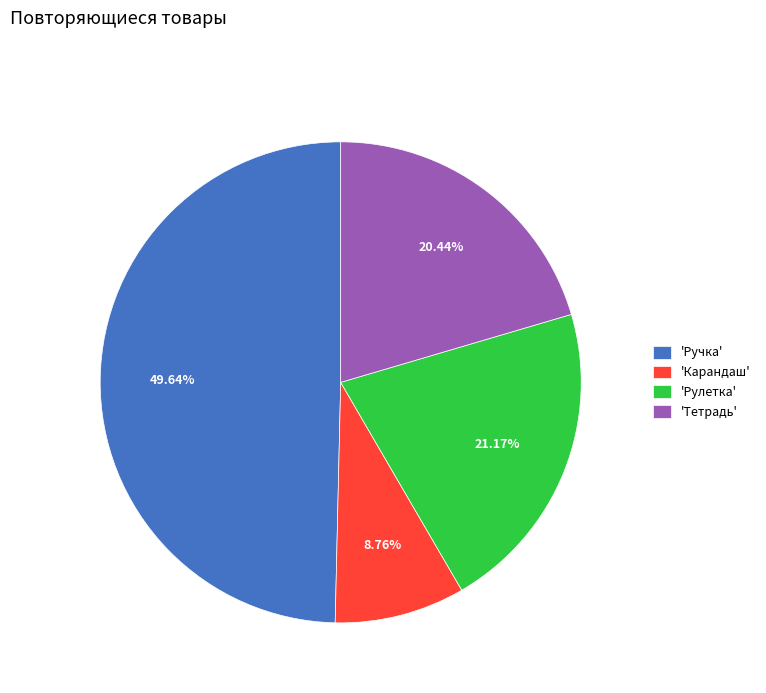

Which slice is the smallest?

'Карандаш'